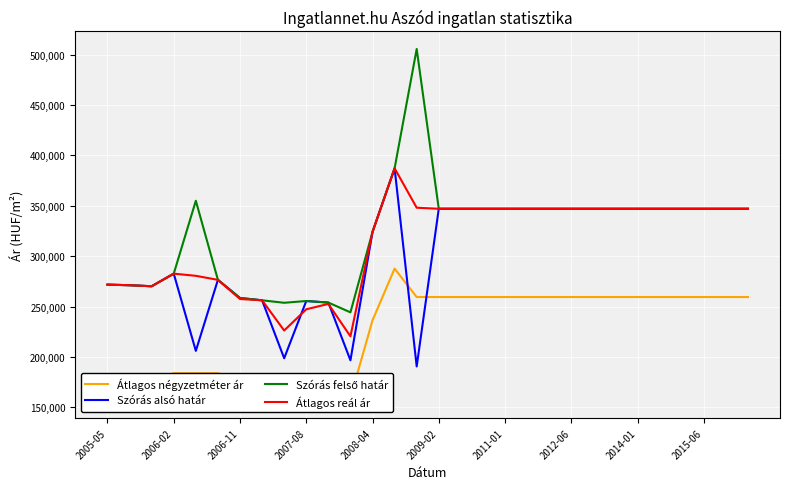

The value of Szórás alsó határ at 2009-02 is 347030. True or false?

True